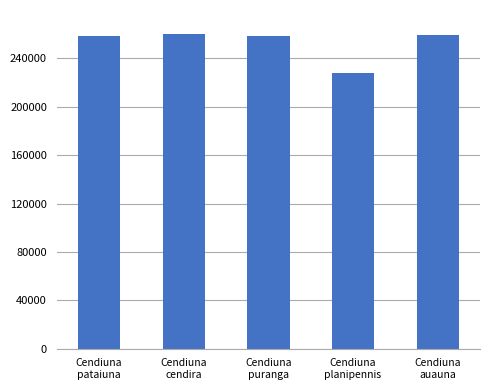

Approximately how many times larger is the value at Cendiuna
puranga compared to Cendiuna
auauna?

1.0